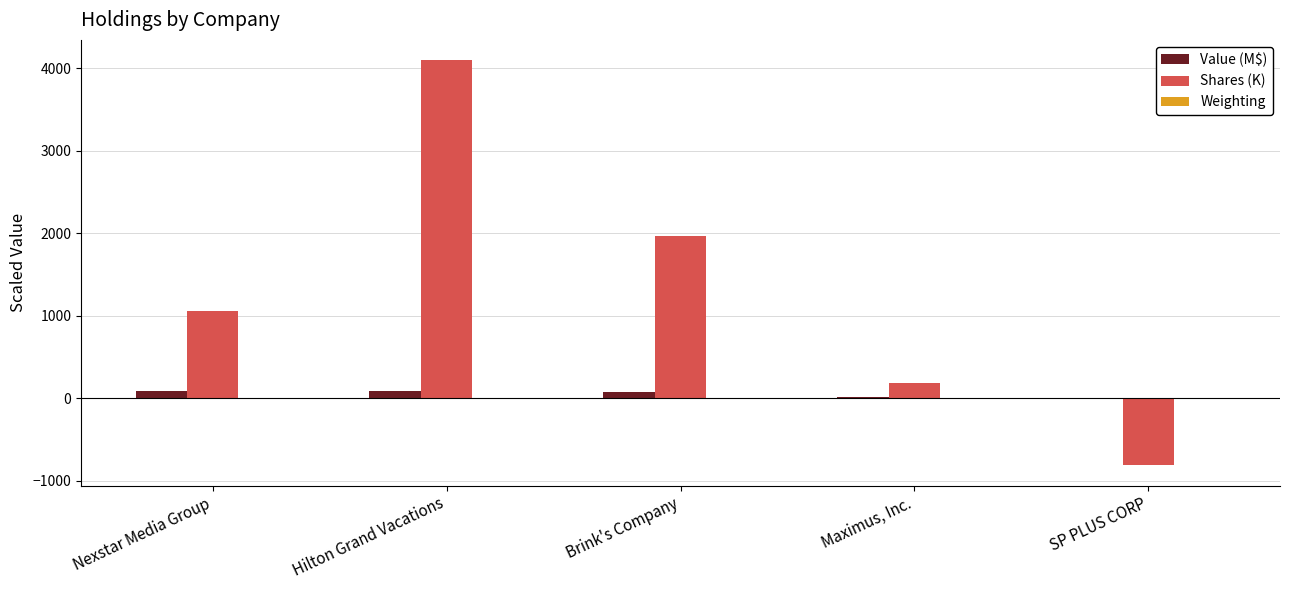

What is the greatest value displayed?

4096.7